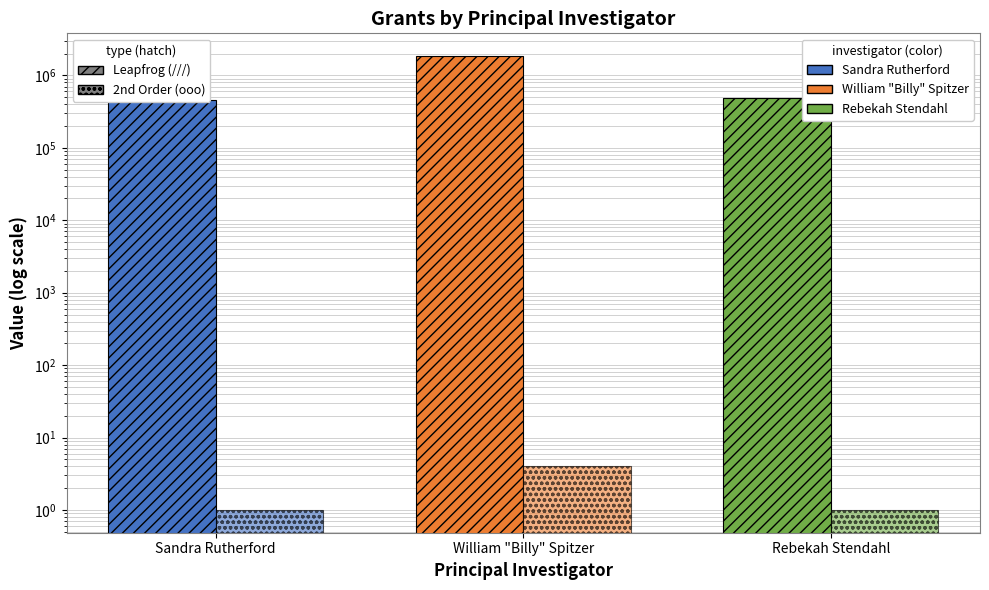

What is the difference between the Grant Count values at William "Billy" Spitzer and Rebekah Stendahl?

3